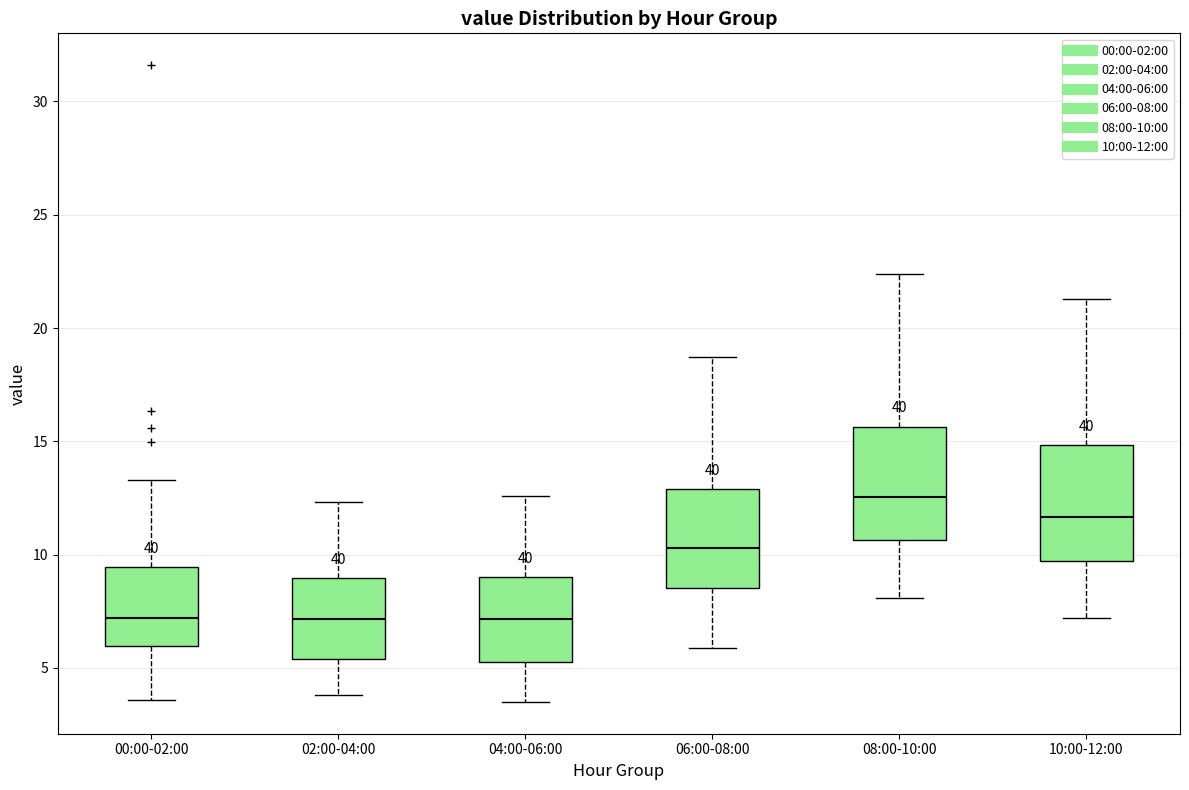

Reading left to right, read every box against the y-axis: the position of its median line, the range the box covers, and the ends of its whiskers. The values are not printed on the chart, so give them approximately, as read against the axis.

00:00-02:00: median 7.0, box 6.0 to 9.5, whiskers 3.5 to 13.5
02:00-04:00: median 7.0, box 5.5 to 9.0, whiskers 4.0 to 12.5
04:00-06:00: median 7.0, box 5.5 to 9.0, whiskers 3.5 to 12.5
06:00-08:00: median 10.5, box 8.5 to 13.0, whiskers 6.0 to 18.5
08:00-10:00: median 12.5, box 10.5 to 15.5, whiskers 8.0 to 22.5
10:00-12:00: median 11.5, box 9.5 to 15.0, whiskers 7.0 to 21.5